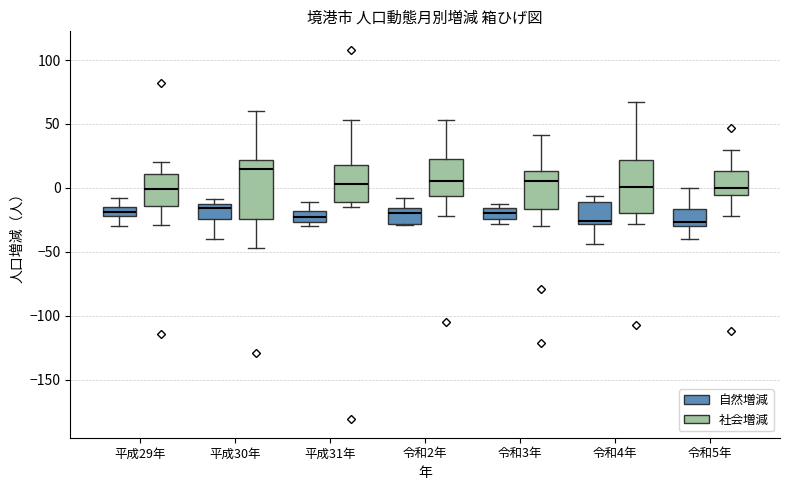

Where is the upper edge of the box for 令和2年 (自然増減) on the y-axis? The values are not printed on the chart, so give them approximately, as read against the axis.

-15